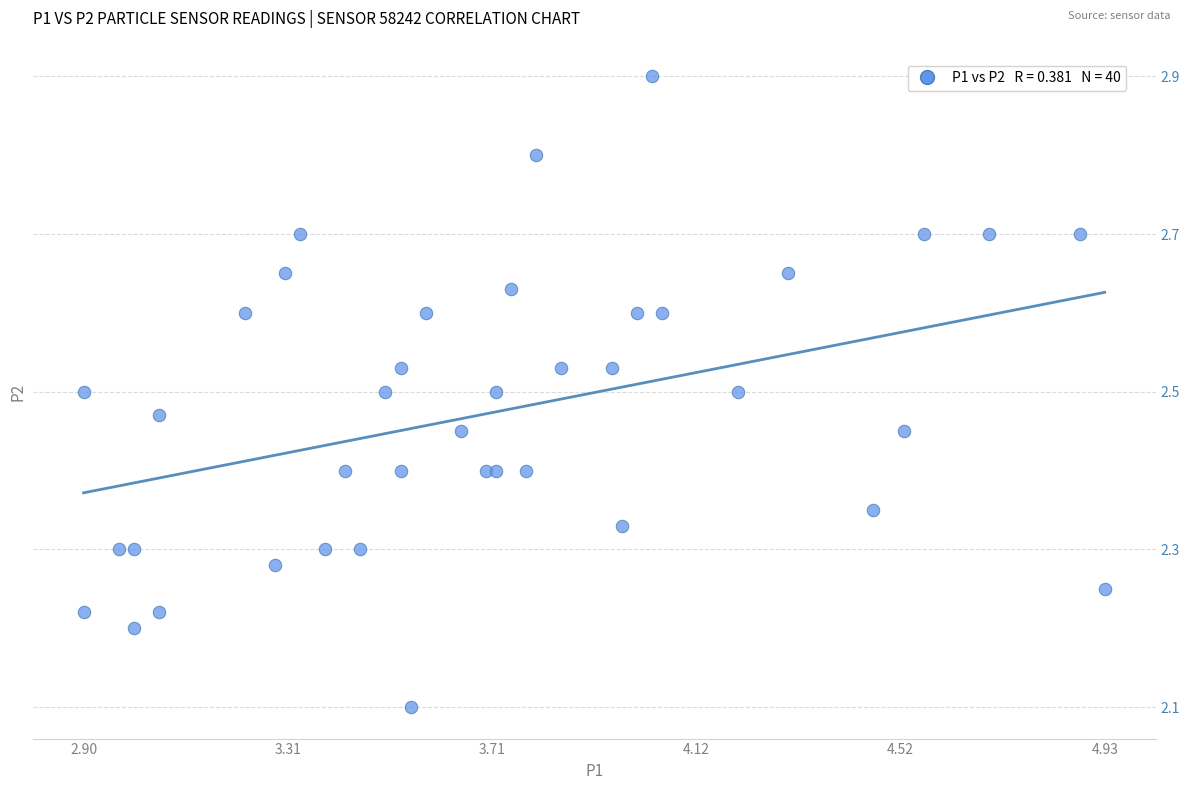

What Y value in the scatter plot is closest to 2?

2.1